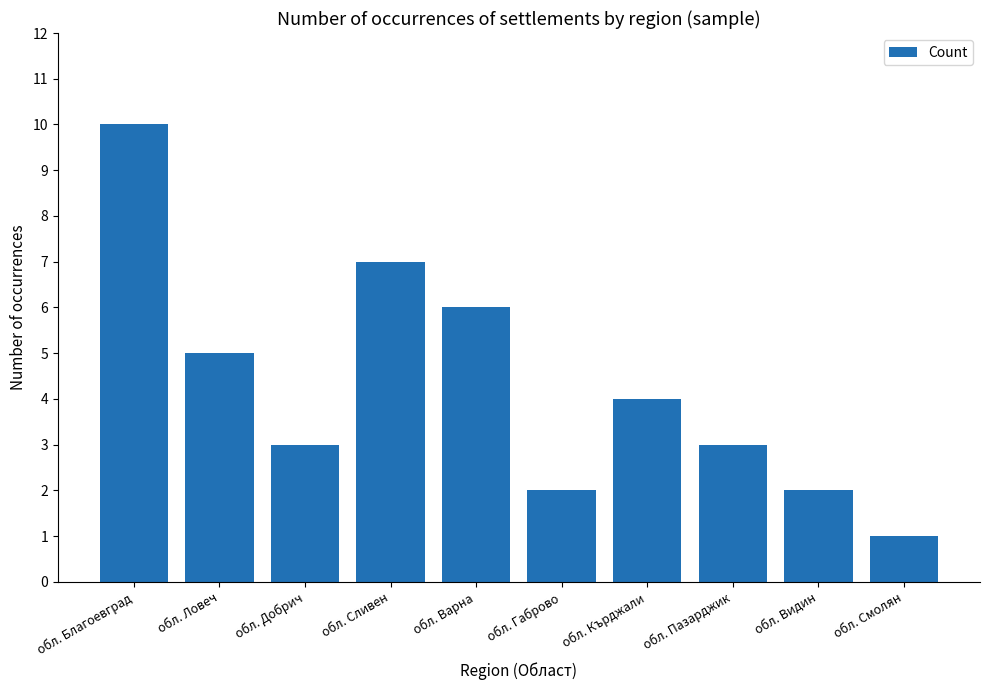

The value at обл. Видин is 1. True or false?

False